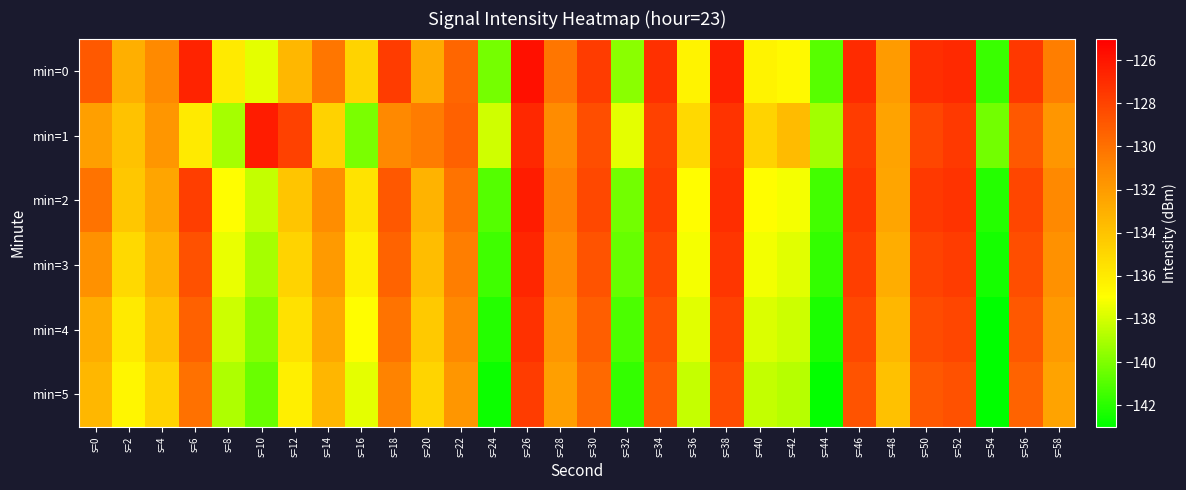

Reading left to right, transcribe all the data shown in this chart.

min=0: s=0=-128.9	s=2=-133.0	s=4=-131.1	s=6=-126.6	s=8=-135.9	s=10=-137.6	s=12=-133.4	s=14=-130.2	s=16=-134.8	s=18=-127.7	s=20=-132.8	s=22=-129.5	s=24=-140.2	s=26=-125.7	s=28=-130.3	s=30=-127.7	s=32=-139.7	s=34=-127.1	s=36=-136.4	s=38=-126.5	s=40=-136.5	s=42=-136.7	s=44=-141.0	s=46=-126.9	s=48=-132.0	s=50=-127.1	s=52=-126.9	s=54=-141.6	s=56=-127.5	s=58=-130.6
min=1: s=0=-132.2	s=2=-134.0	s=4=-131.7	s=6=-135.9	s=8=-139.1	s=10=-126.3	s=12=-127.9	s=14=-134.8	s=16=-140.1	s=18=-131.1	s=20=-130.5	s=22=-129.3	s=24=-138.1	s=26=-126.8	s=28=-131.2	s=30=-128.5	s=32=-137.6	s=34=-127.9	s=36=-135.1	s=38=-127.3	s=40=-134.8	s=42=-133.6	s=44=-139.2	s=46=-127.7	s=48=-132.4	s=50=-128.1	s=52=-127.6	s=54=-140.3	s=56=-128.9	s=58=-131.7
min=2: s=0=-130.1	s=2=-134.2	s=4=-132.5	s=6=-127.8	s=8=-136.9	s=10=-138.4	s=12=-134.1	s=14=-131.3	s=16=-135.6	s=18=-128.9	s=20=-133.2	s=22=-130.1	s=24=-141.0	s=26=-126.3	s=28=-130.8	s=30=-128.2	s=32=-140.3	s=34=-127.7	s=36=-136.9	s=38=-127.1	s=40=-136.9	s=42=-137.2	s=44=-141.4	s=46=-127.4	s=48=-132.5	s=50=-127.6	s=52=-127.3	s=54=-142.1	s=56=-128.1	s=58=-131.1
min=3: s=0=-131.5	s=2=-135.1	s=4=-133.2	s=6=-128.6	s=8=-137.5	s=10=-139.1	s=12=-134.8	s=14=-131.9	s=16=-136.2	s=18=-129.4	s=20=-133.7	s=22=-130.6	s=24=-141.5	s=26=-126.7	s=28=-131.2	s=30=-128.7	s=32=-140.6	s=34=-128.1	s=36=-137.2	s=38=-127.4	s=40=-137.3	s=42=-137.7	s=44=-141.8	s=46=-127.8	s=48=-132.9	s=50=-128.0	s=52=-127.7	s=54=-142.5	s=56=-128.5	s=58=-131.5
min=4: s=0=-132.9	s=2=-135.9	s=4=-134.0	s=6=-129.3	s=8=-138.2	s=10=-139.8	s=12=-135.5	s=14=-132.6	s=16=-136.9	s=18=-130.1	s=20=-134.3	s=22=-131.1	s=24=-142.1	s=26=-127.2	s=28=-131.7	s=30=-129.2	s=32=-141.2	s=34=-128.6	s=36=-137.7	s=38=-127.9	s=40=-137.8	s=42=-138.2	s=44=-142.3	s=46=-128.2	s=48=-133.4	s=50=-128.4	s=52=-128.1	s=54=-143.0	s=56=-128.9	s=58=-131.9
min=5: s=0=-133.4	s=2=-136.6	s=4=-134.8	s=6=-130.0	s=8=-138.9	s=10=-140.5	s=12=-136.2	s=14=-133.3	s=16=-137.6	s=18=-130.8	s=20=-134.9	s=22=-131.7	s=24=-142.7	s=26=-127.7	s=28=-132.2	s=30=-129.7	s=32=-141.8	s=34=-129.1	s=36=-138.3	s=38=-128.4	s=40=-138.4	s=42=-138.7	s=44=-142.9	s=46=-128.7	s=48=-133.9	s=50=-128.9	s=52=-128.6	s=54=-143.5	s=56=-129.4	s=58=-132.4